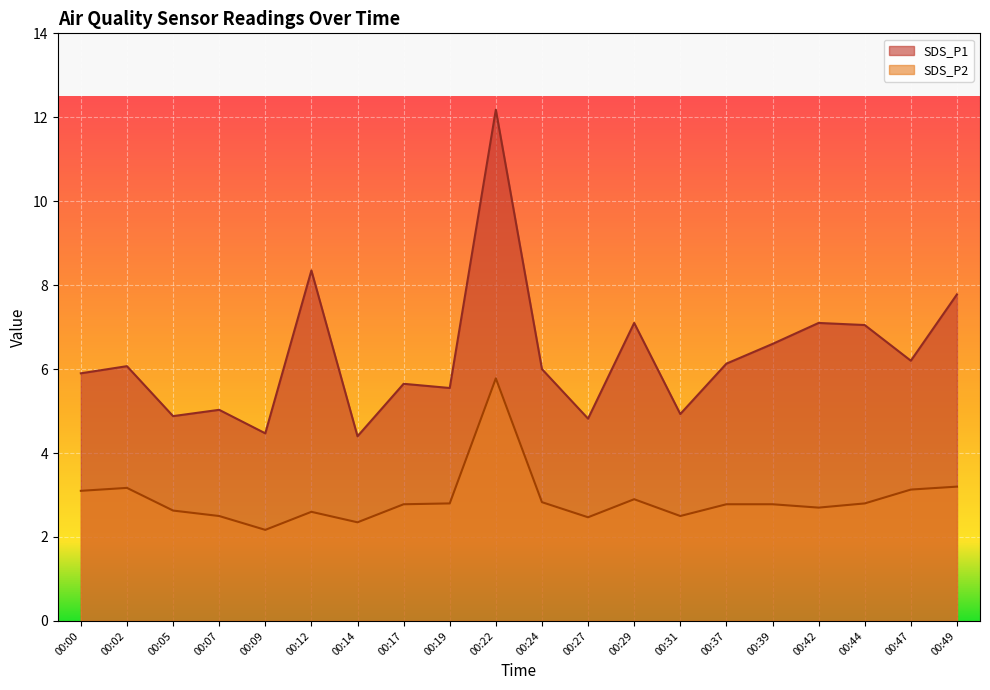

Which label corresponds to the largest value in the chart?

00:22